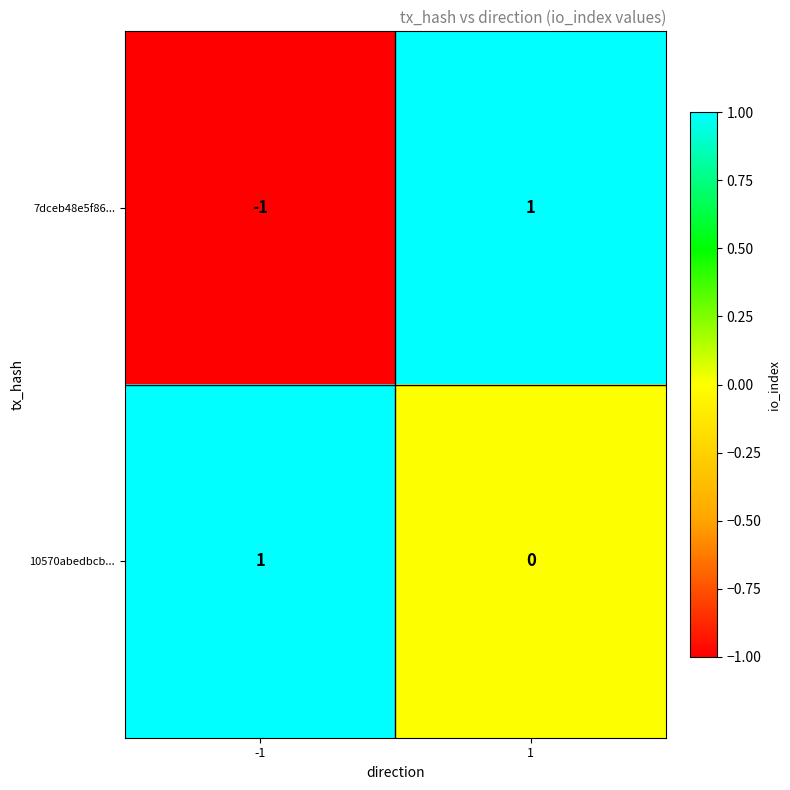

What is the maximum value shown in the chart?

1